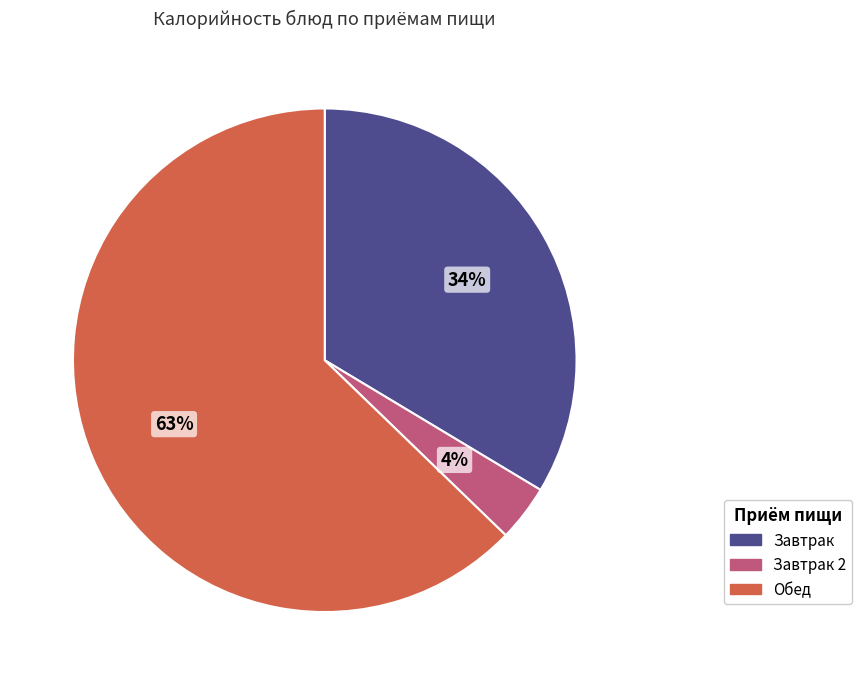

What percentage is the Завтрак 2 slice, to the nearest percent?

4%